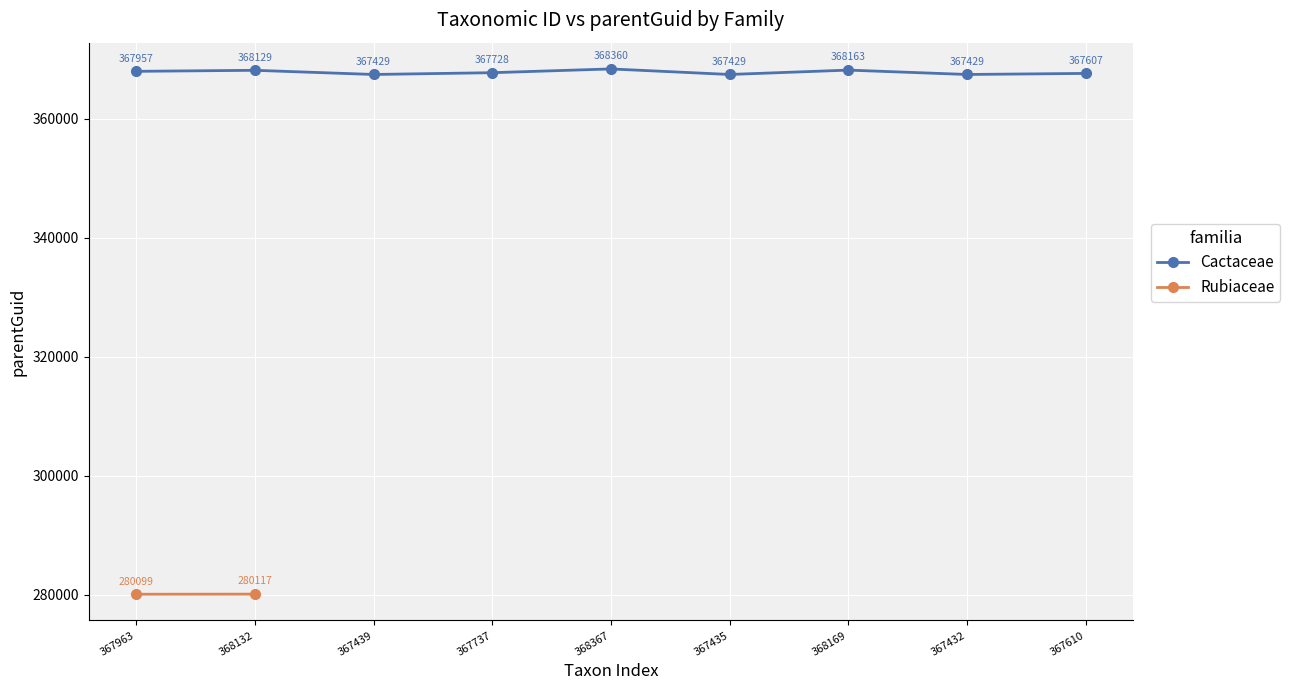

What is the difference between the values at 367963 and 368169?

206